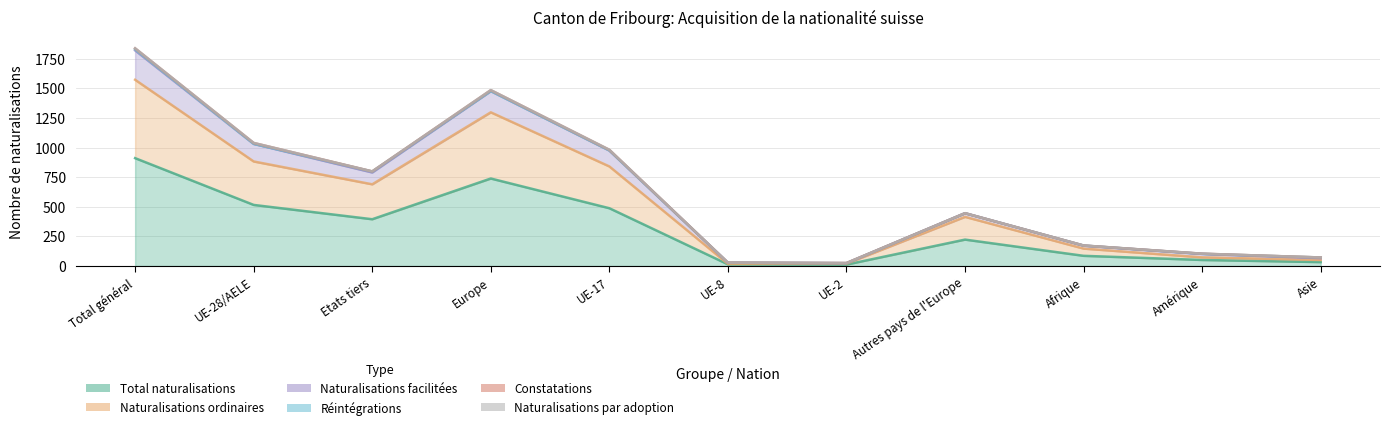

What is the difference between the highest and lowest values at Total général?

928